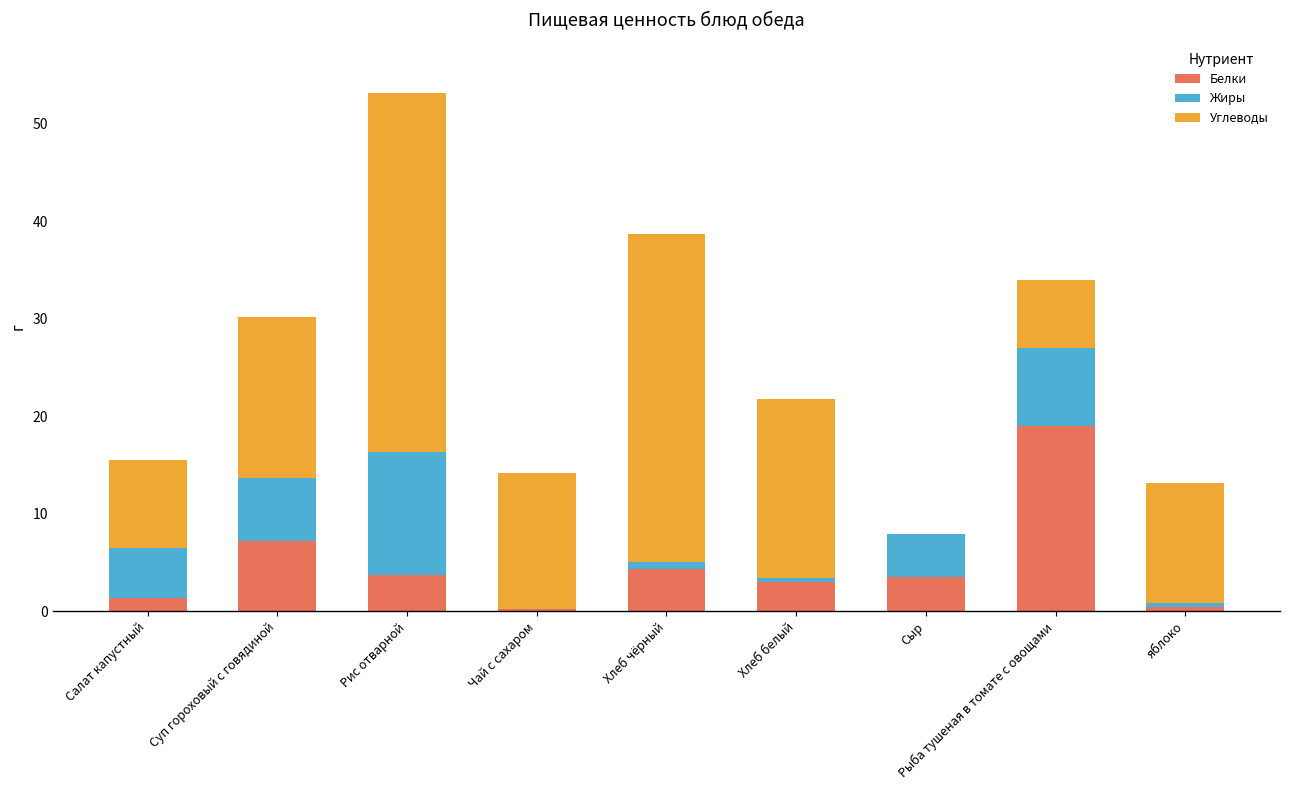

Which category has the highest value in the Белки series?

Рыба тушеная в томате с овощами